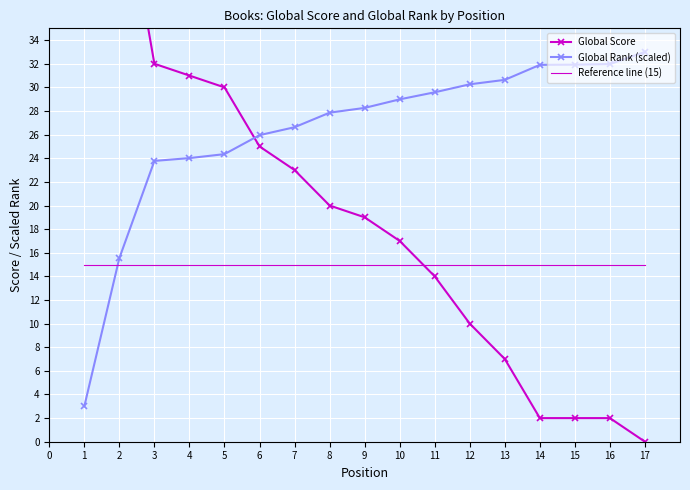

Reading left to right, what are all the values shown in this chart?

Global Score: 103.0	49.0	32.0	31.0	30.0	25.0	23.0	20.0	19.0	17.0	14.0	10.0	7.0	2.0	2.0	2.0	0.0
Global Rank (scaled): 3.0	15.5	23.8	24.0	24.3	26.0	26.6	27.9	28.3	29.0	29.6	30.3	30.6	31.9	31.9	32.0	33.0
Reference line (15): 15.0	15.0	15.0	15.0	15.0	15.0	15.0	15.0	15.0	15.0	15.0	15.0	15.0	15.0	15.0	15.0	15.0